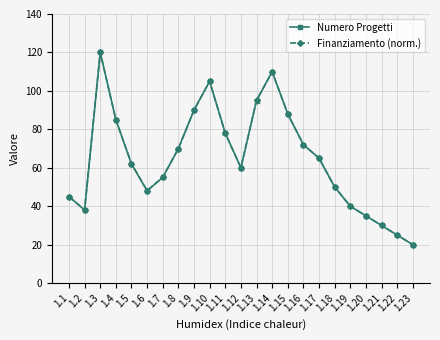

At how many categories does at least one series exceed 102?

3